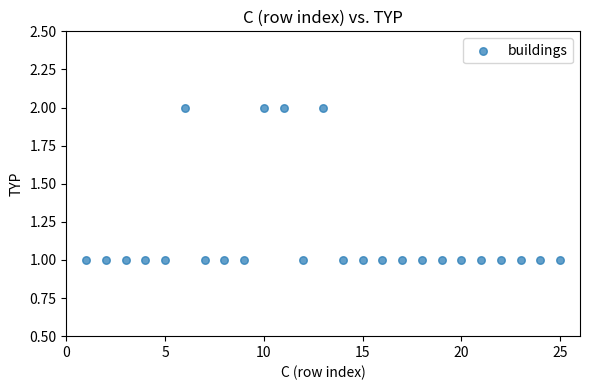

What is the range of X values (max minus min)?

24